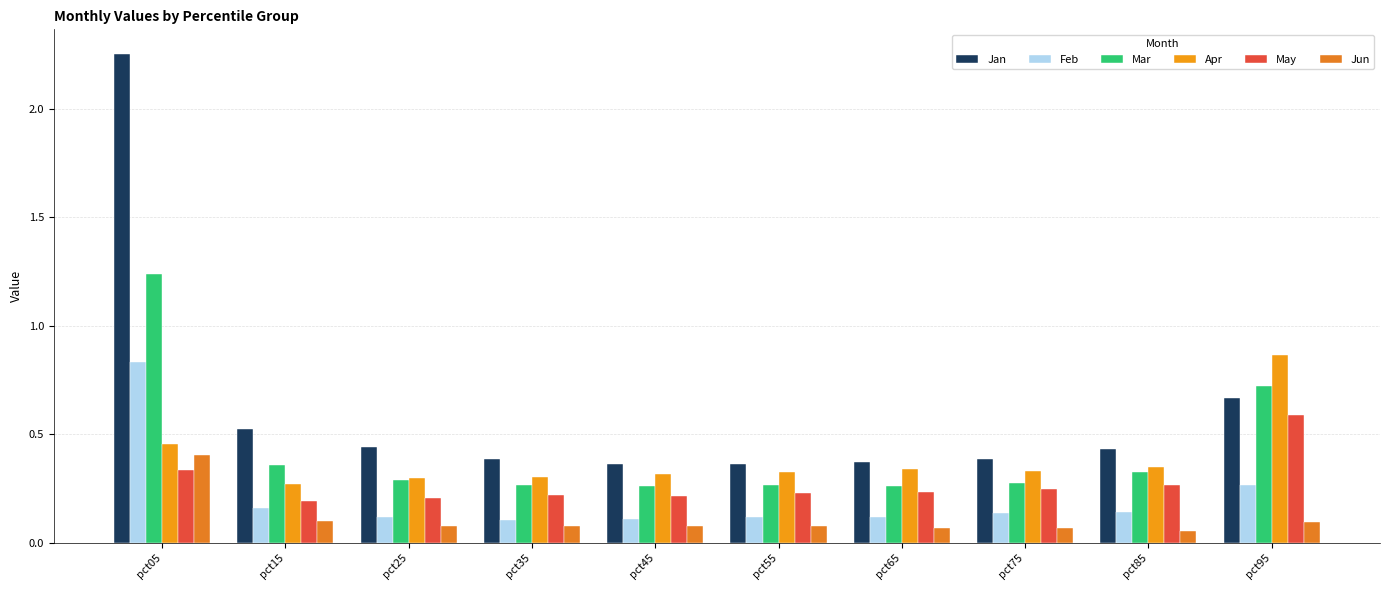

List the series in order of their peak value, highest first.

Jan, Mar, Apr, Feb, May, Jun